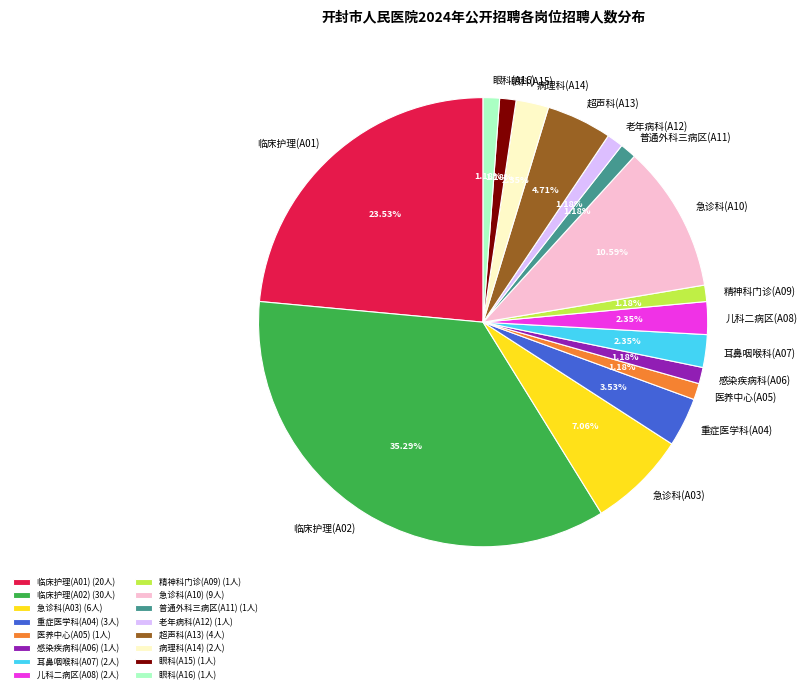

How many segments does this pie chart have?

16